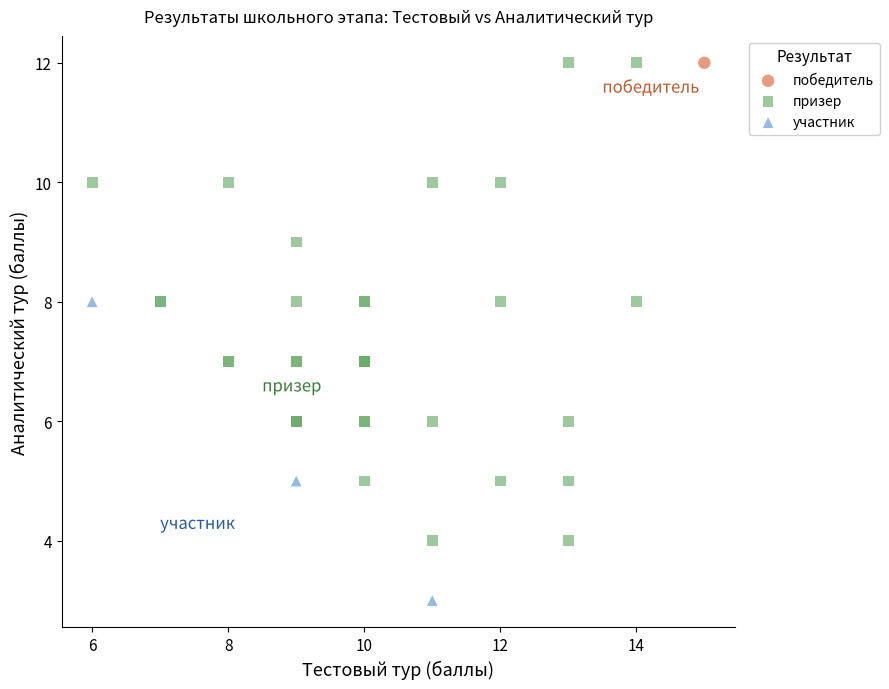

What are all the series names shown in the legend?

победитель, призер, участник